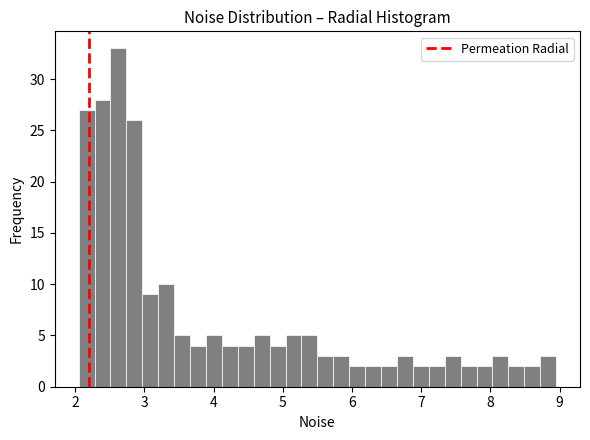

Around what value on the x-axis is the tallest bar? Give the approximate position of its centre, as read against the axis.

2.6